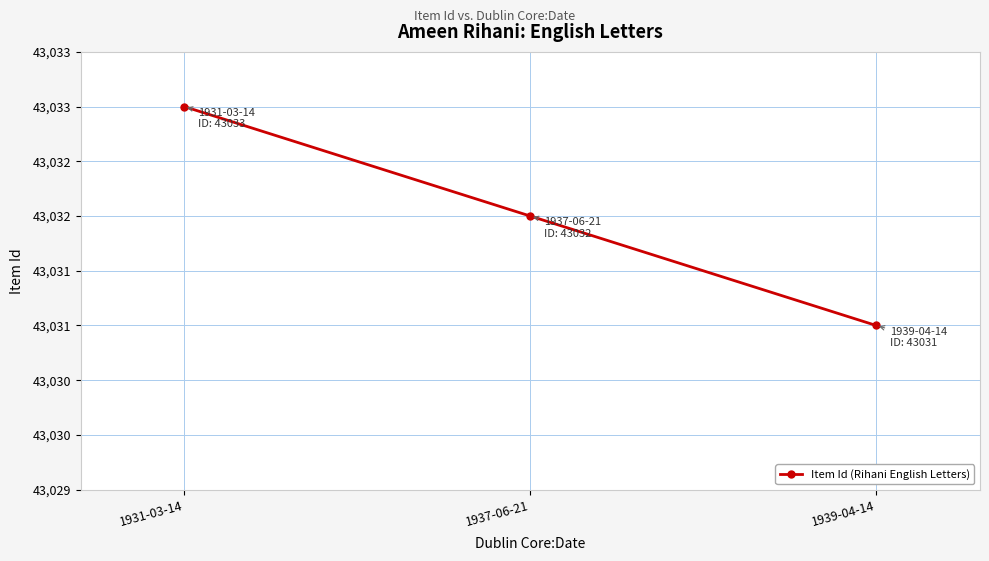

Reading right to left, what are all the values shown in this chart?

43031	43032	43033